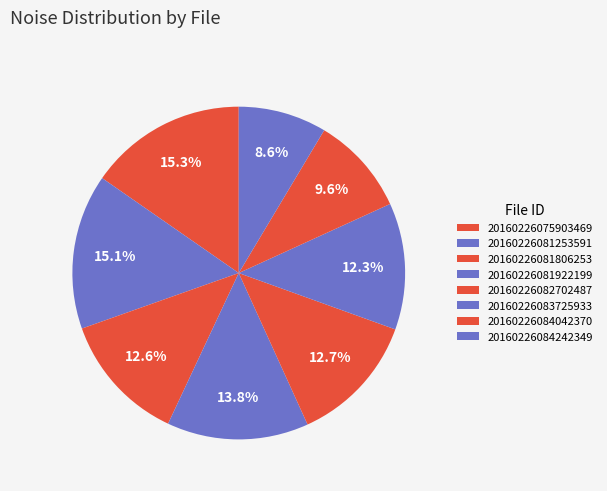

Count the number of slices in the pie.

8